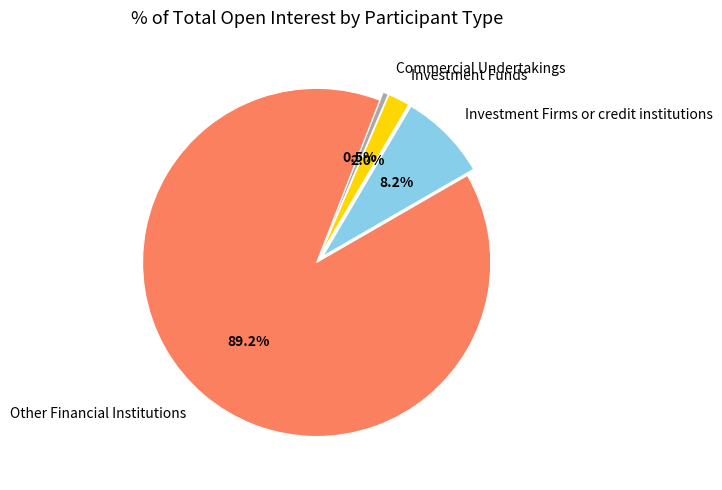

How many segments does this pie chart have?

4